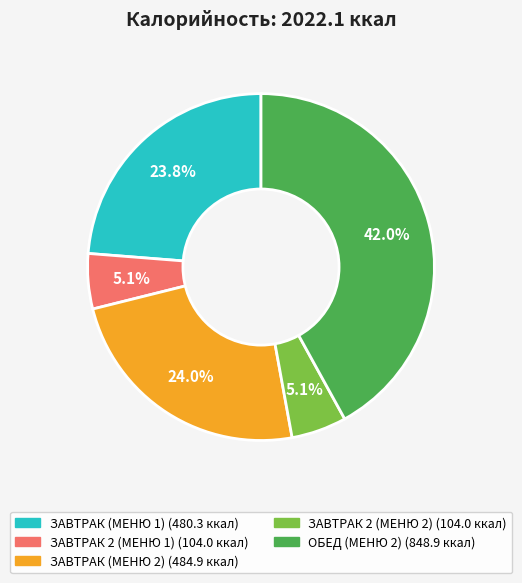

What portion of the pie excludes ЗАВТРАК (МЕНЮ 1)?

76.2%